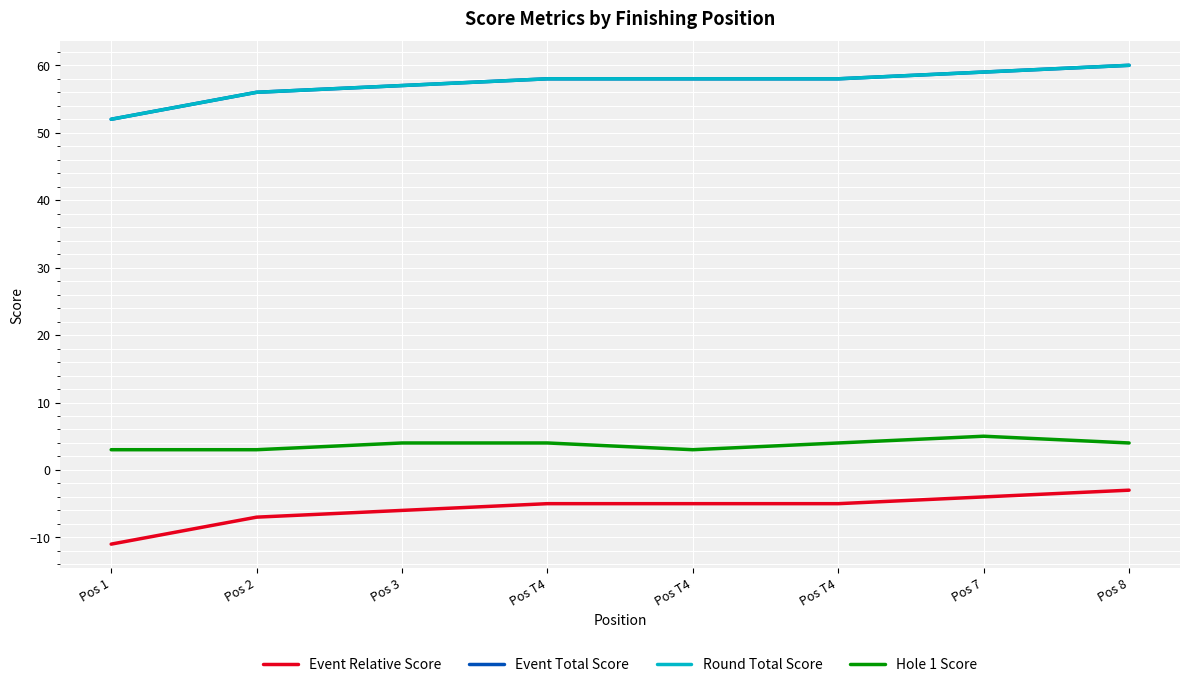

What is the spread (max minus min) of values at Pos 2?

63